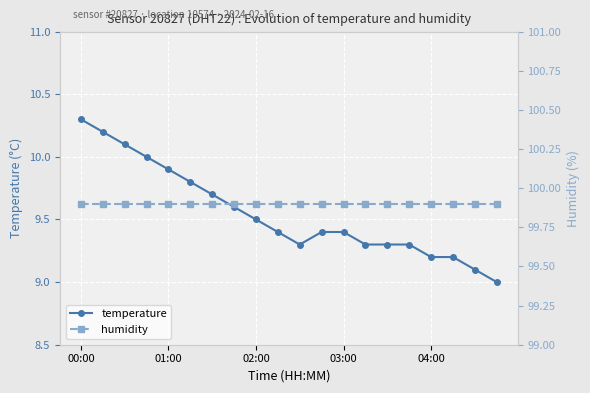

Is it true that temperature equals 13.6 at 9?

False